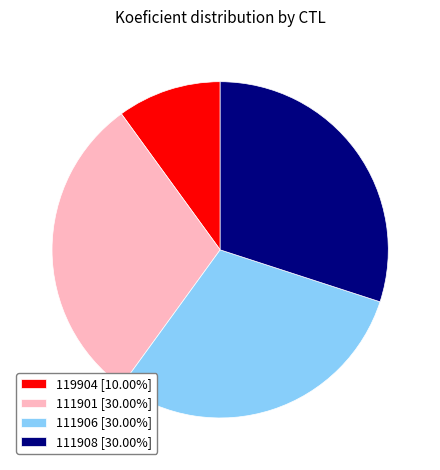

Is it true that 111906 is 30% of the pie?

True